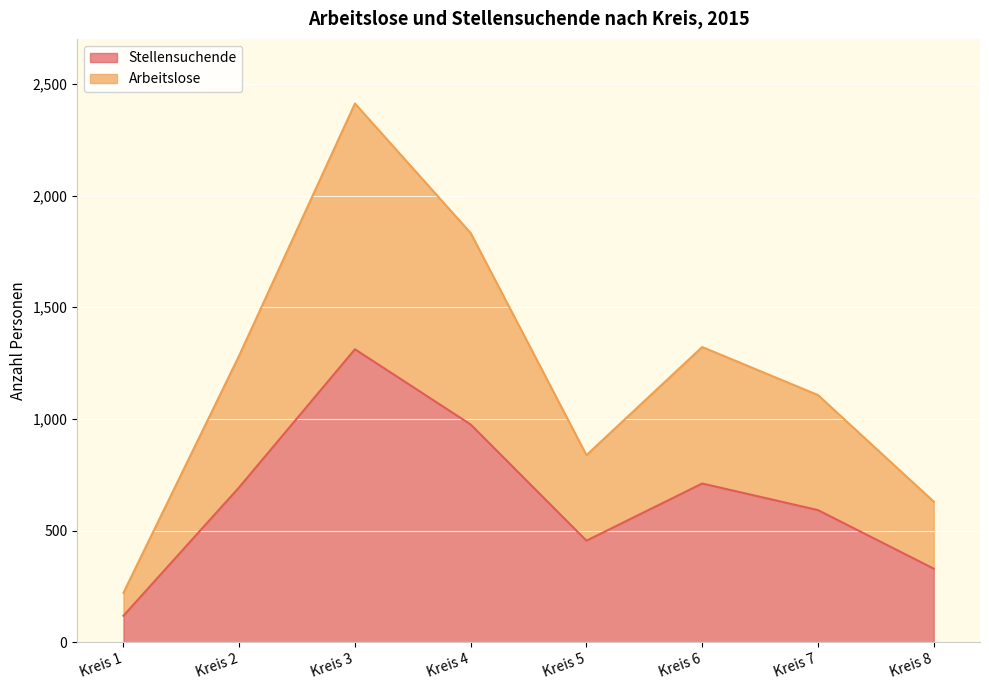

What is the spread (max minus min) of values at Kreis 4?

857